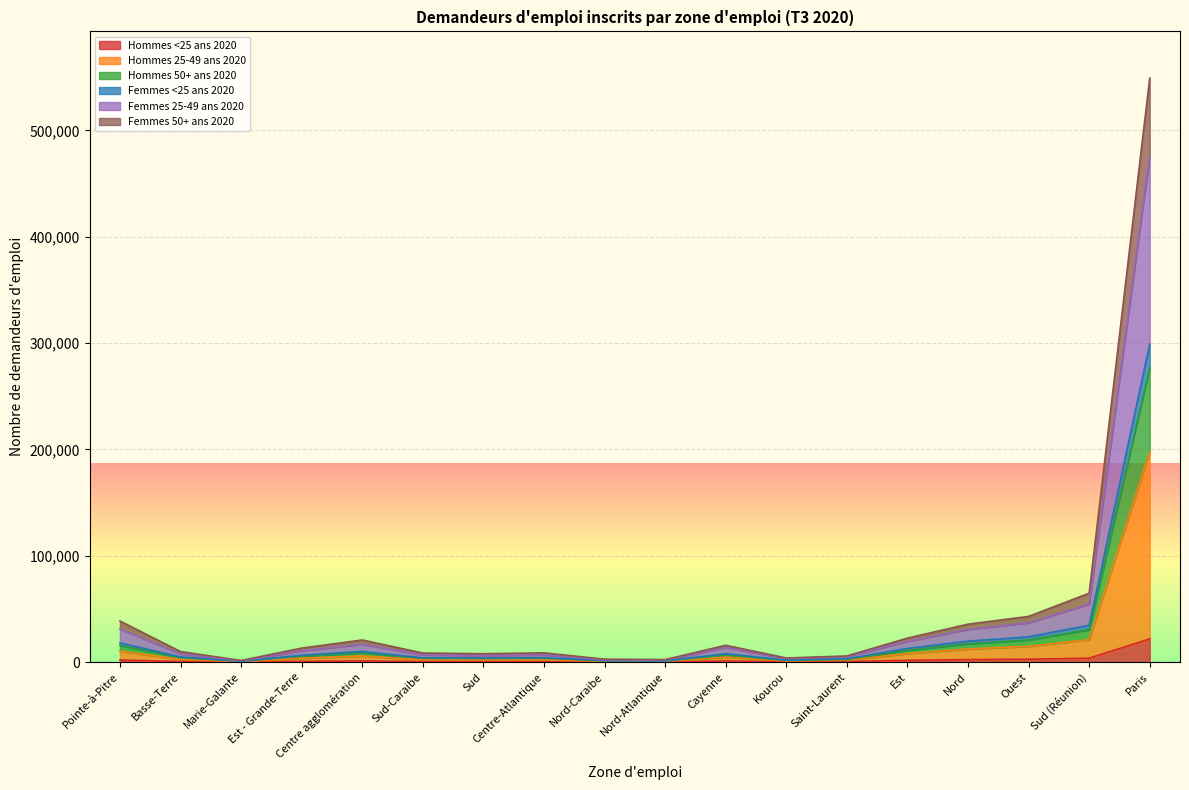

What is the difference between the highest and lowest values at Cayenne?

14770